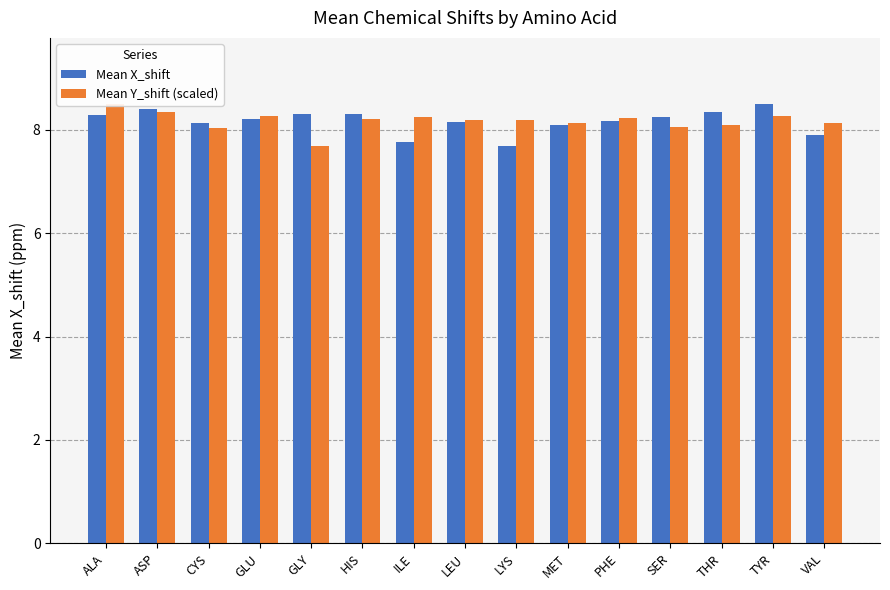

Between LEU and ILE, which is larger?

LEU